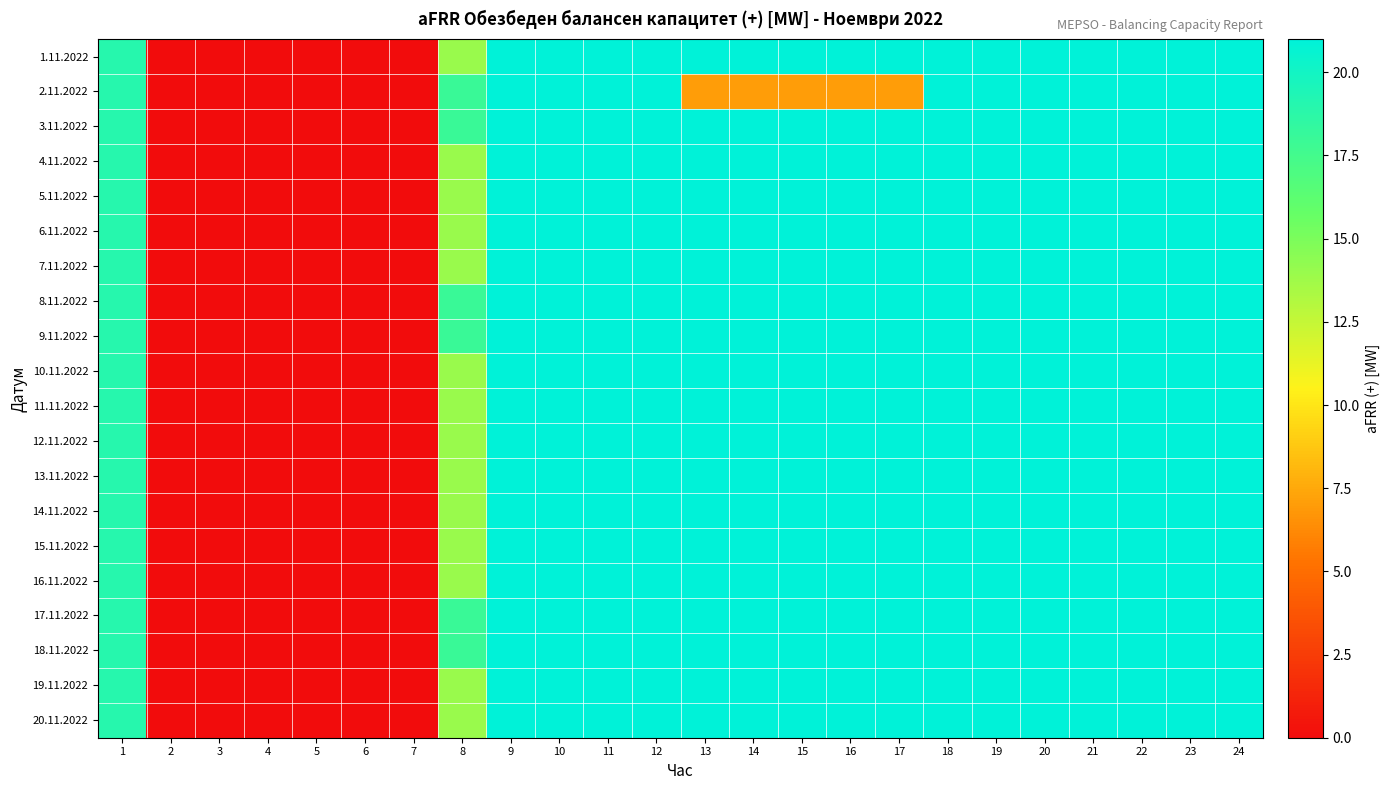

Rank the series by their maximum value, from lowest to highest.

1.11.2022, 2.11.2022, 3.11.2022, 4.11.2022, 5.11.2022, 6.11.2022, 7.11.2022, 8.11.2022, 9.11.2022, 10.11.2022, 11.11.2022, 12.11.2022, 13.11.2022, 14.11.2022, 15.11.2022, 16.11.2022, 17.11.2022, 18.11.2022, 19.11.2022, 20.11.2022